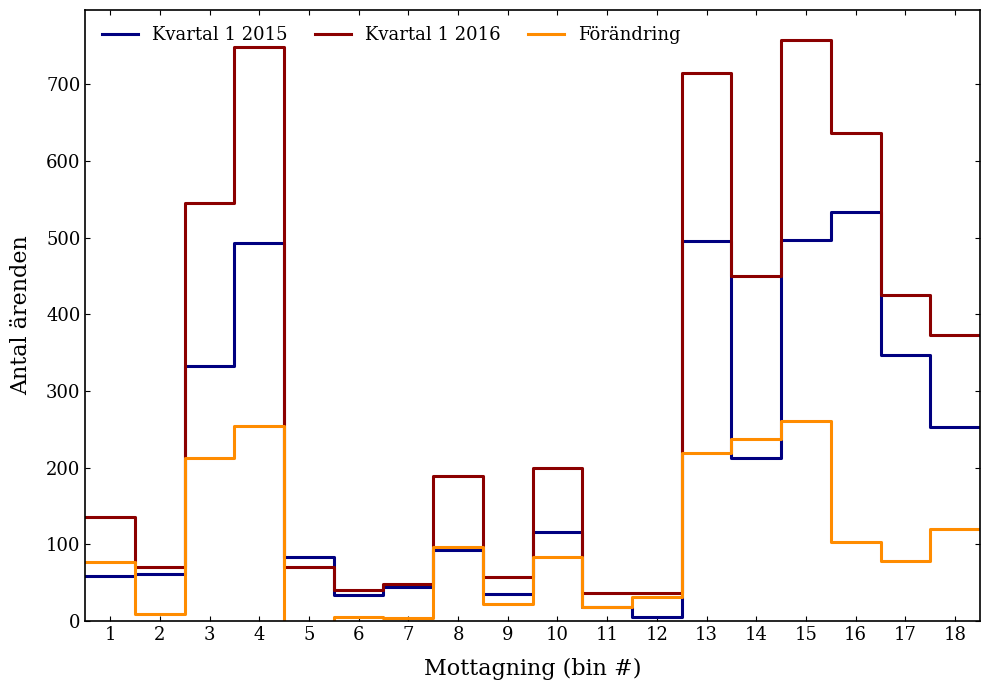

What is the maximum value shown in the chart?

758